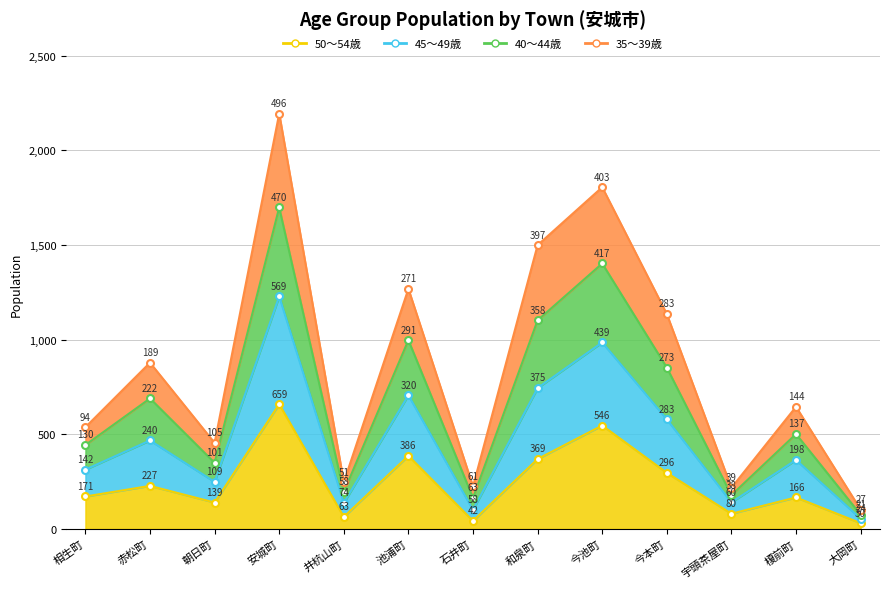

What is the sum of all 40～44歳 values?

8644